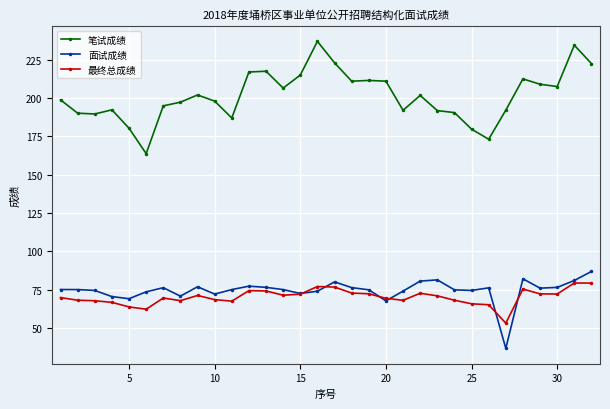

At how many categories does at least one series exceed 122?

32